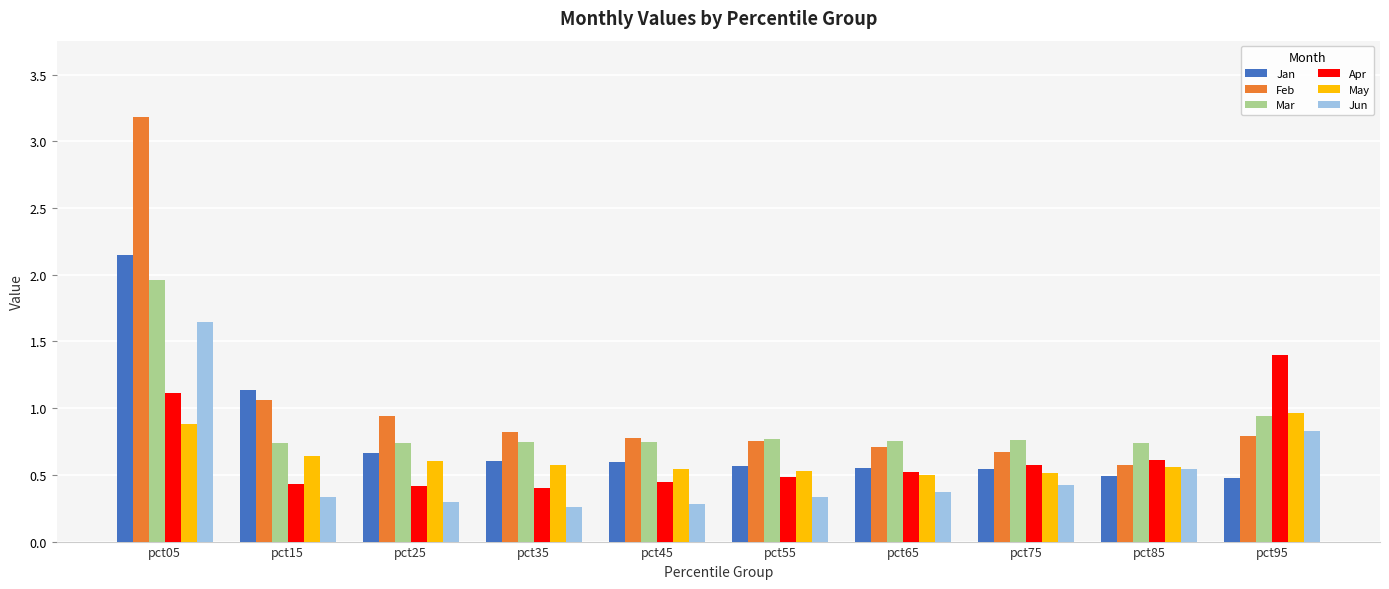

At which category does the chart reach its peak across all series?

pct05